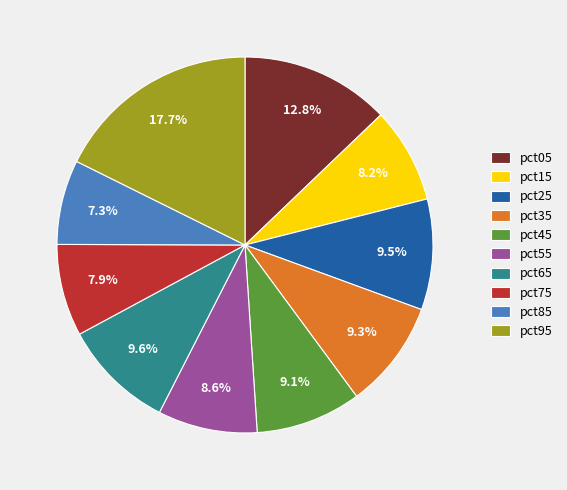

Combined, do pct05 and pct75 account for over 50%?

No